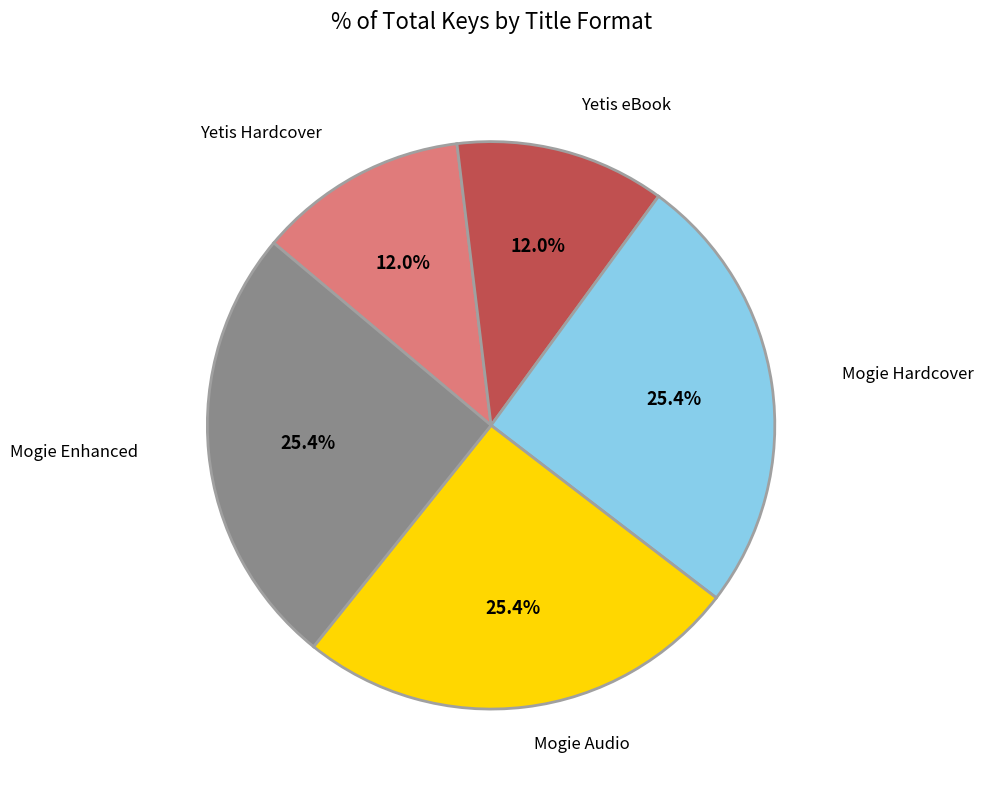

Is there a majority slice in this chart?

No